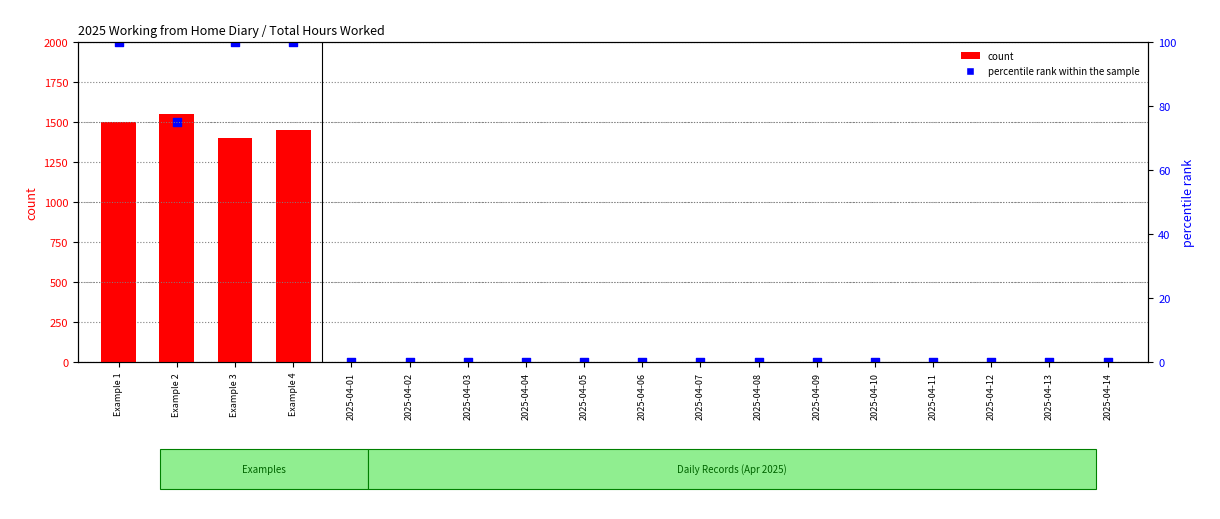

Is the value of count at 2025-04-08 greater than the value of percentile rank within the sample at 2025-04-08?

No